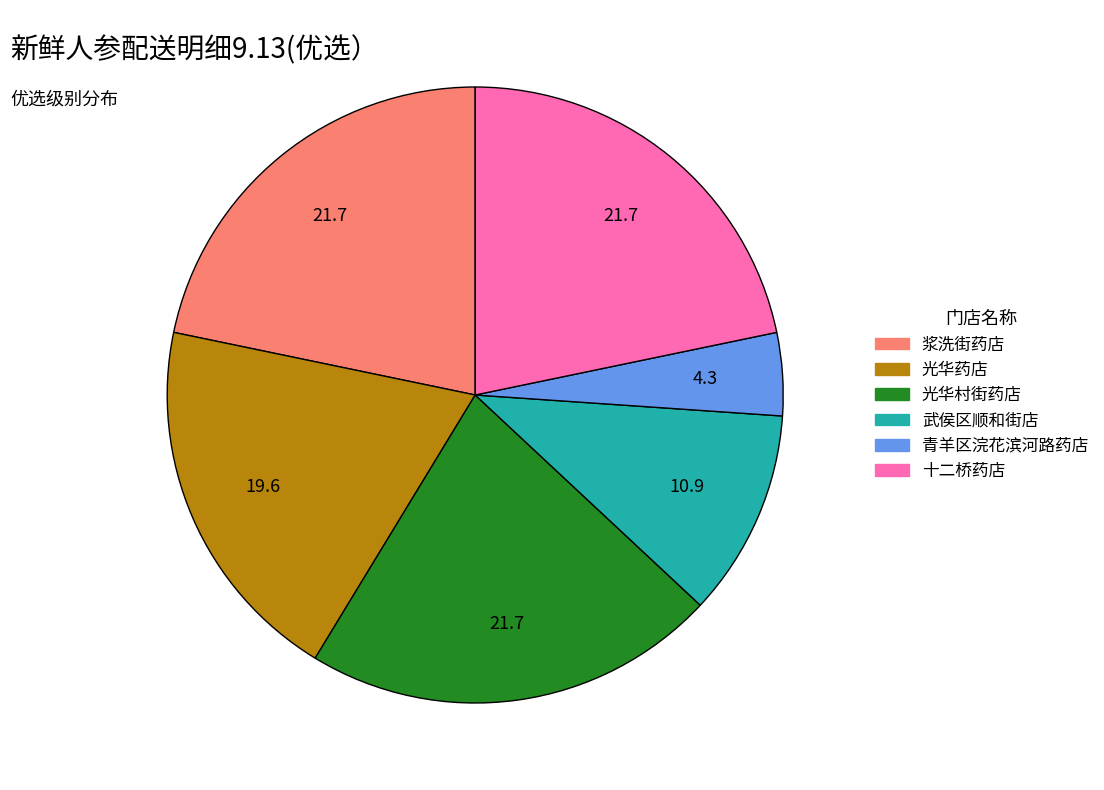

What is the smallest slice in the pie chart?

青羊区浣花滨河路药店